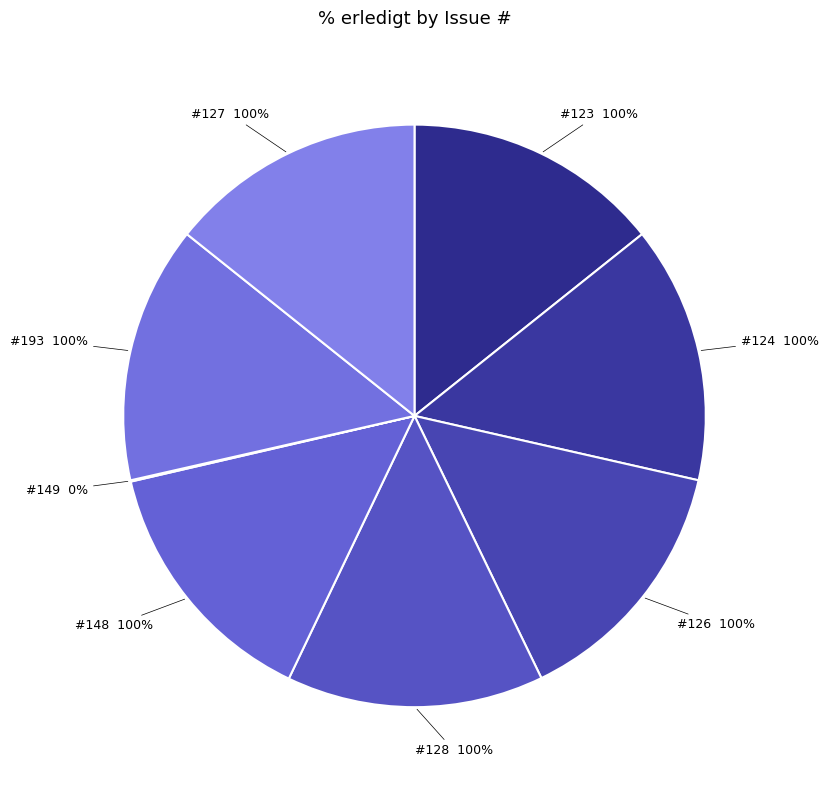

How many segments does this pie chart have?

8